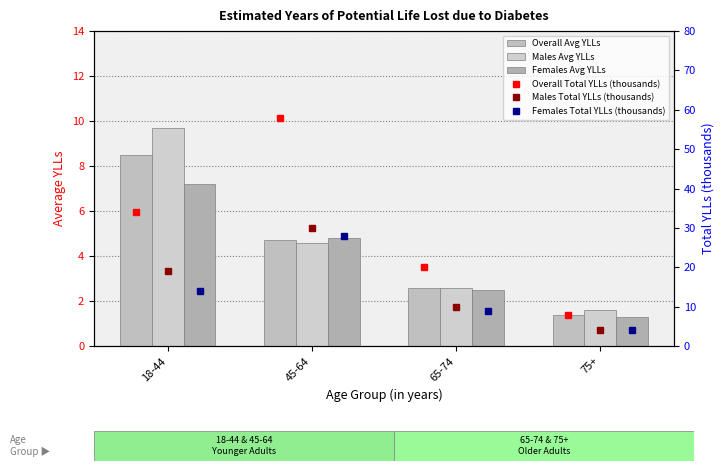

Between 18-44 and 45-64, which series saw the biggest shift?

Overall Total YLLs (thousands)